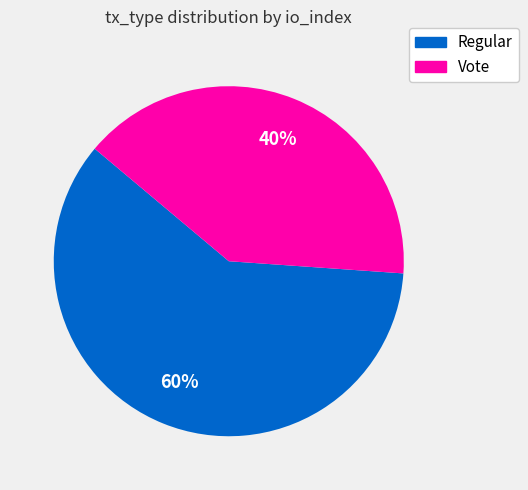

Which slice is the largest?

Regular